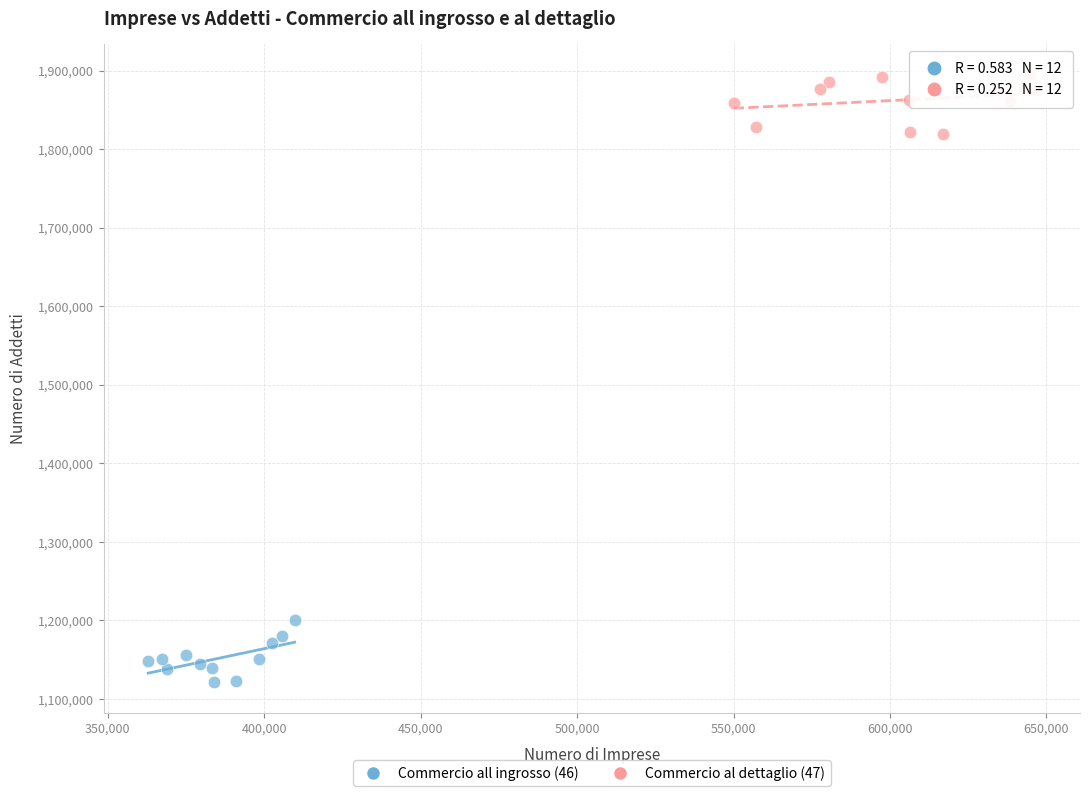

What are all the series names shown in the legend?

Commercio all ingrosso (46), Commercio al dettaglio (47)